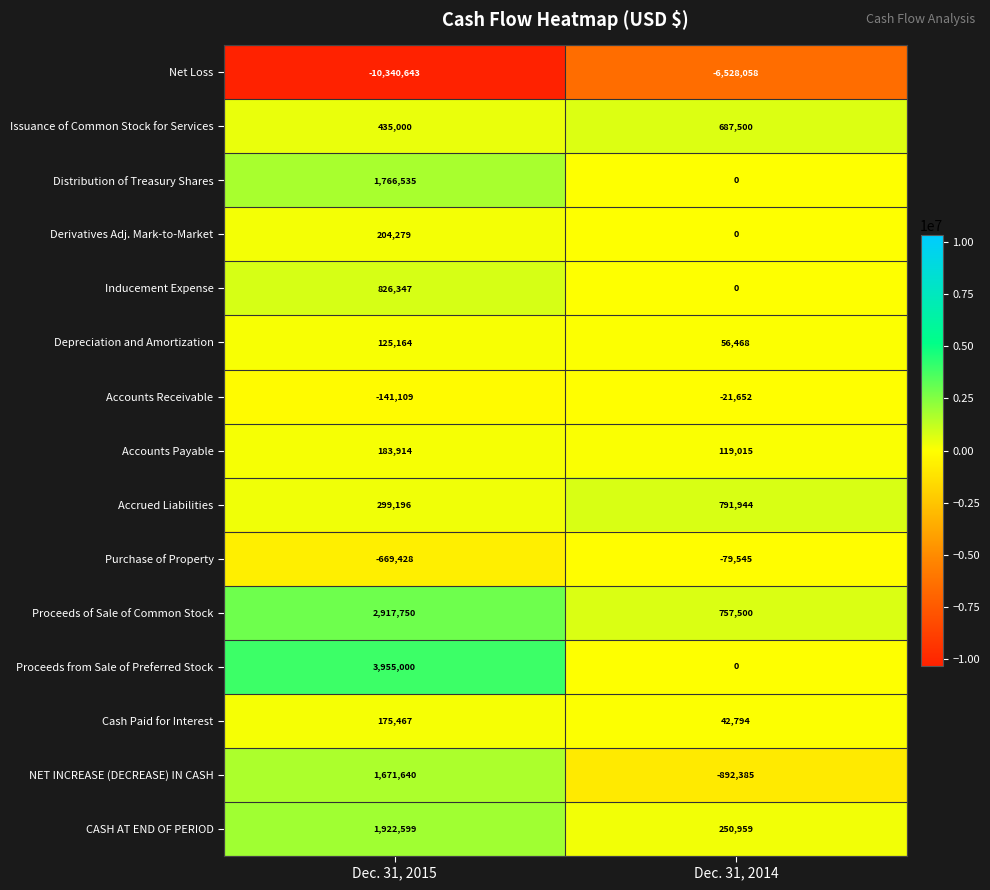

What is the spread (max minus min) of values at Dec. 31, 2015?

14295643